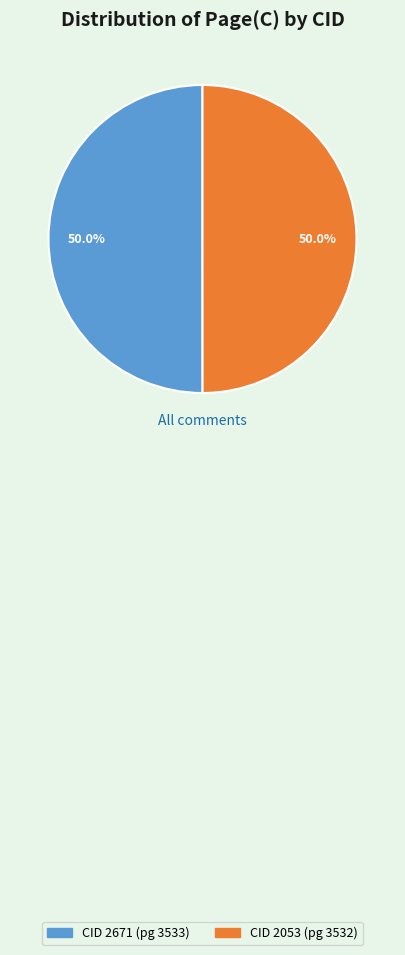

How many segments does this pie chart have?

2